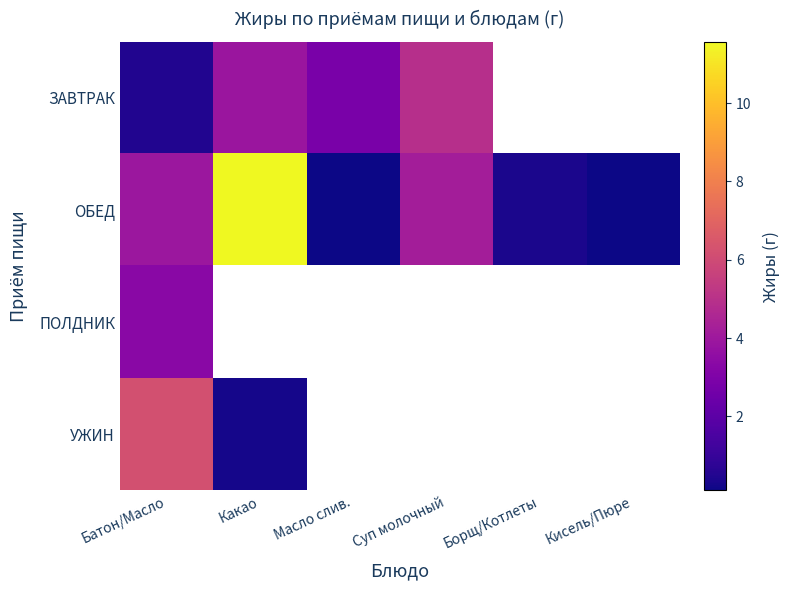

Which series has the largest total across all categories?

ОБЕД